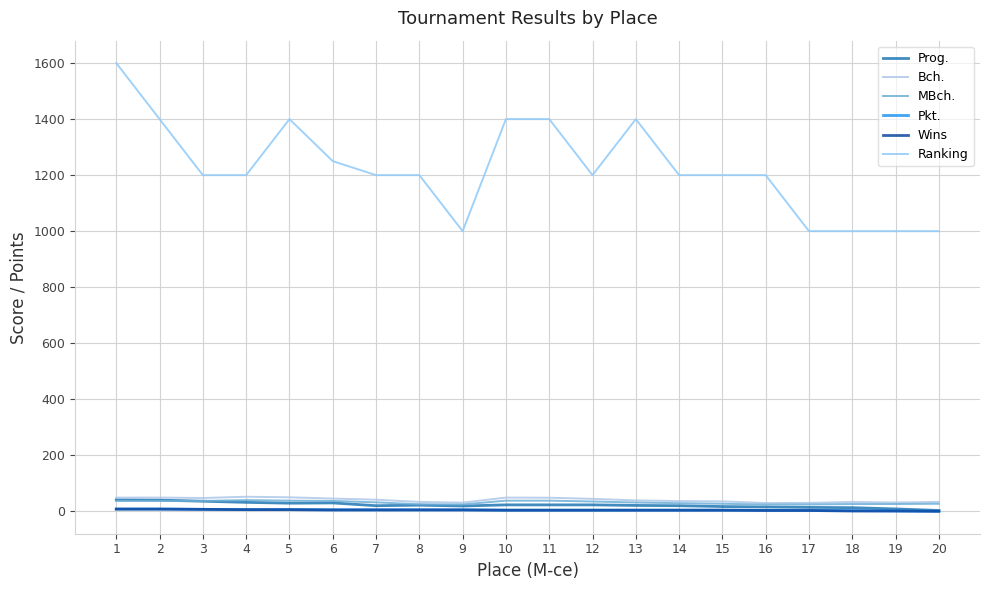

Is the value of Wins at 3 greater than the value of Pkt. at 3?

No